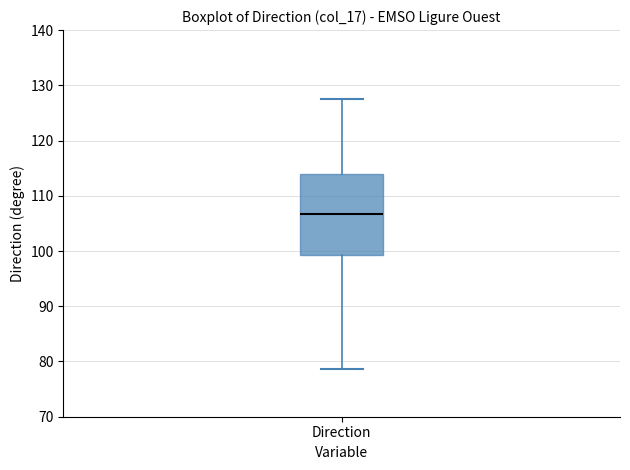

Where is the lower edge of the box for Direction on the y-axis? The values are not printed on the chart, so give them approximately, as read against the axis.

99